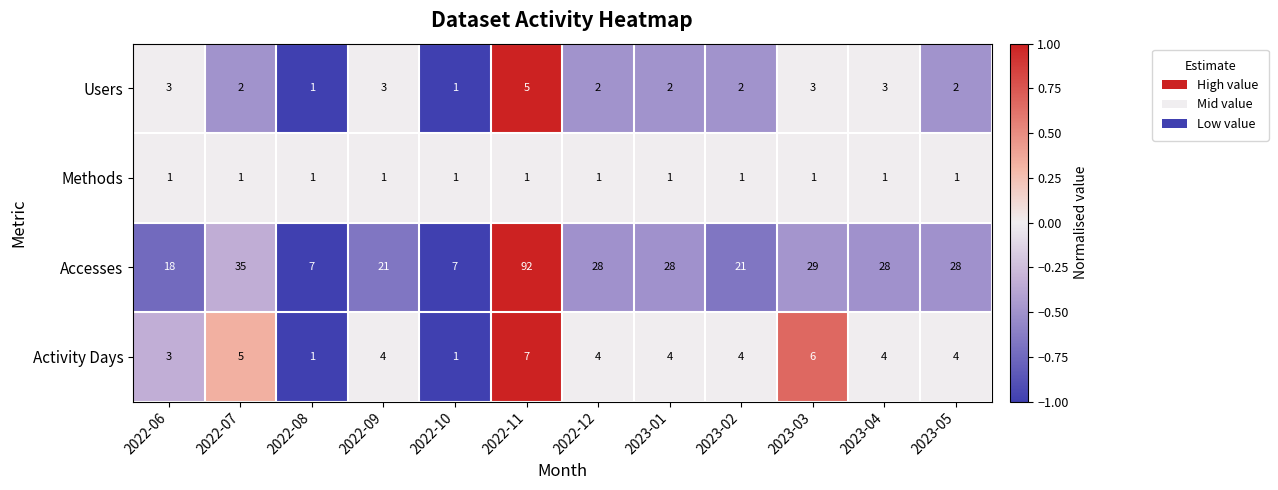

Count the number of data series in this chart.

4